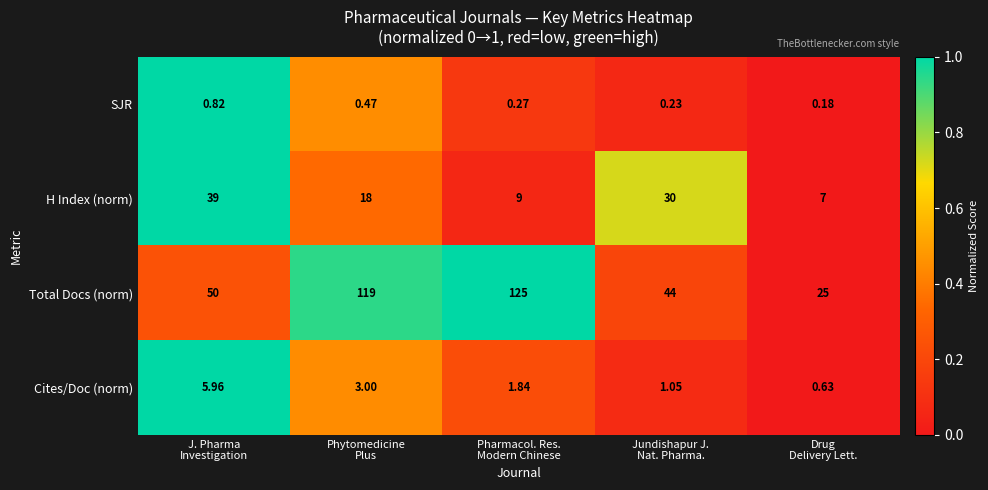

Which series has the widest spread of values?

Total Docs (norm)